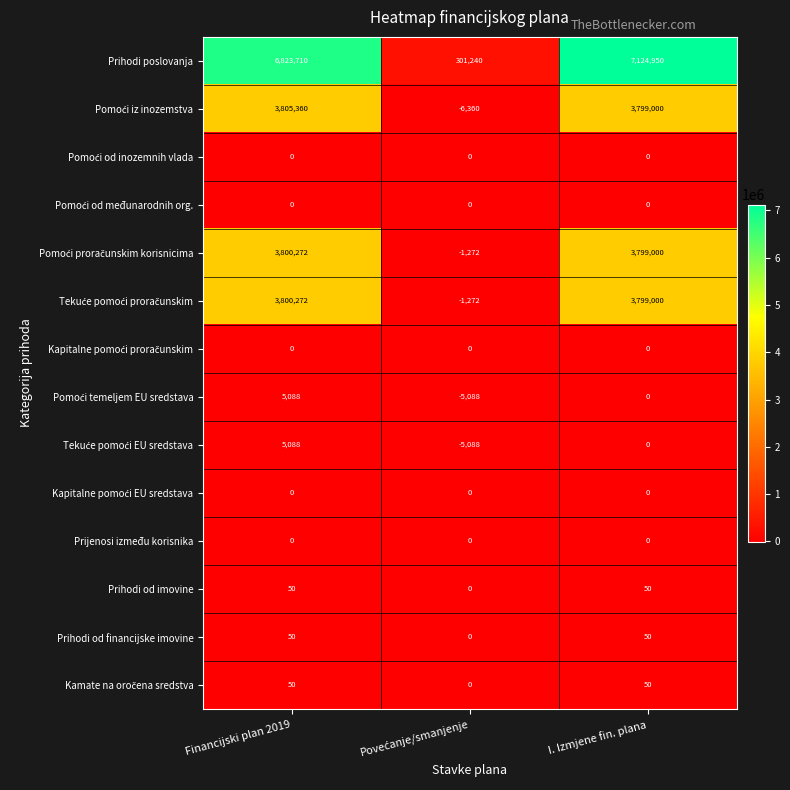

What value does the Prihodi poslovanja series have at Financijski plan 2019?

6823710